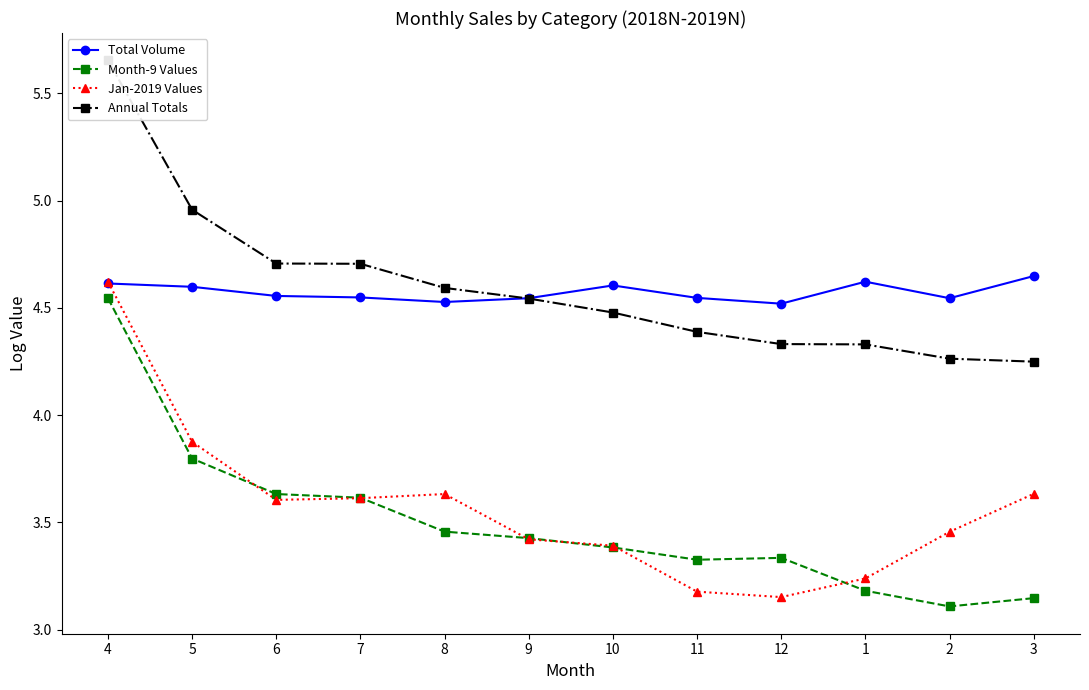

What is the spread (max minus min) of values at 8?

1.1